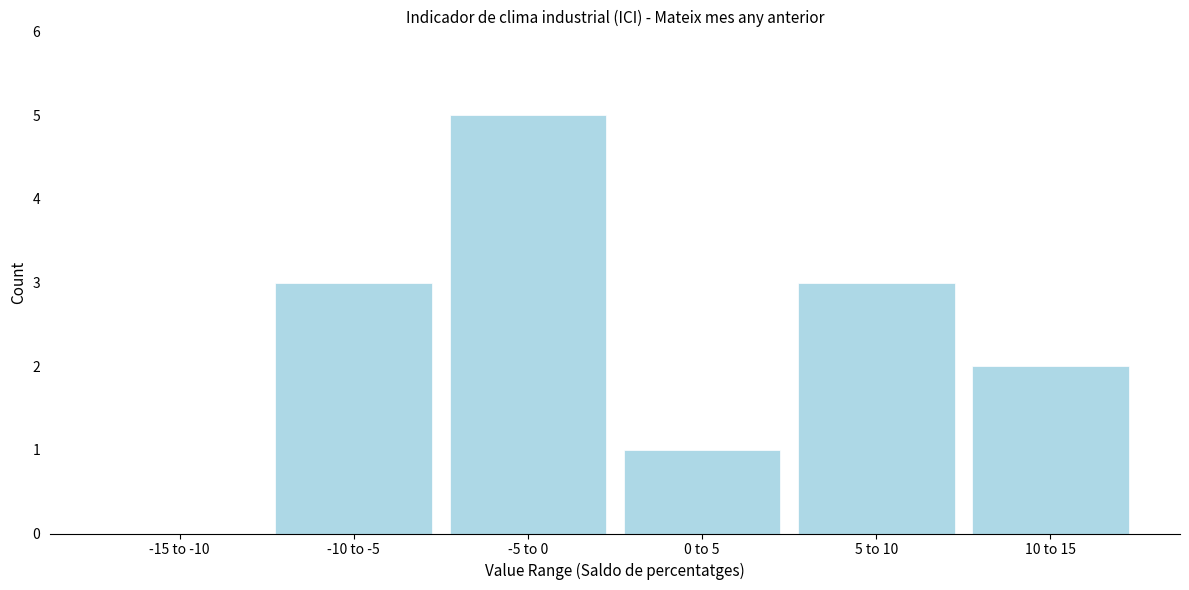

Reading right to left, list all the values displayed in this chart.

10 to 15=2	5 to 10=3	0 to 5=1	-5 to 0=5	-10 to -5=3	-15 to -10=0